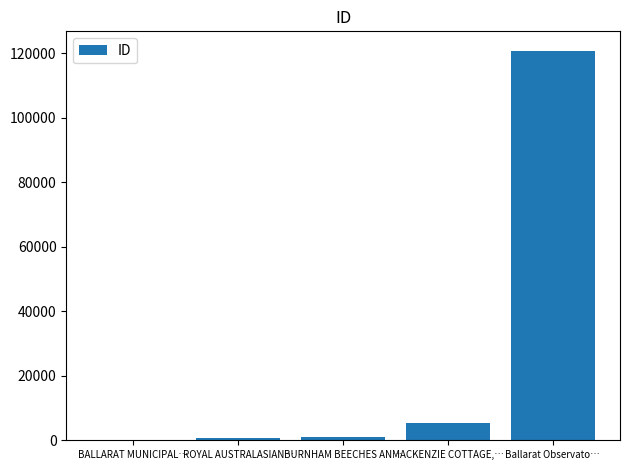

The value at MACKENZIE COTTAGE,… is 5418. True or false?

True